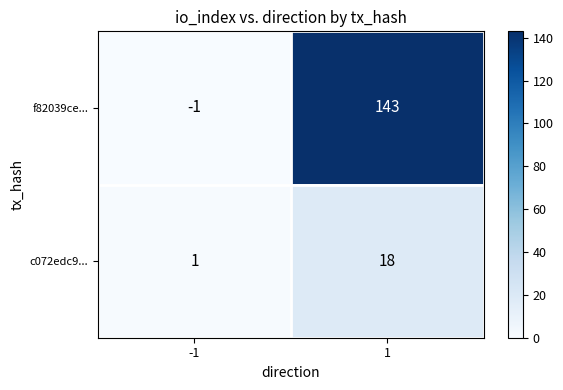

Reading left to right, extract all data points from this chart.

f82039ce...: -1=-1	1=143
c072edc9...: -1=1	1=18